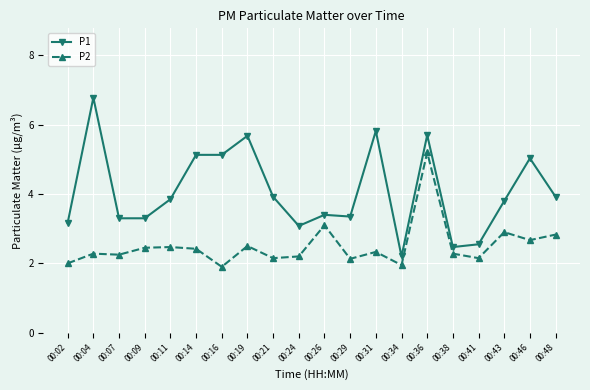

At which category is the sum across all series the highest?

00:36